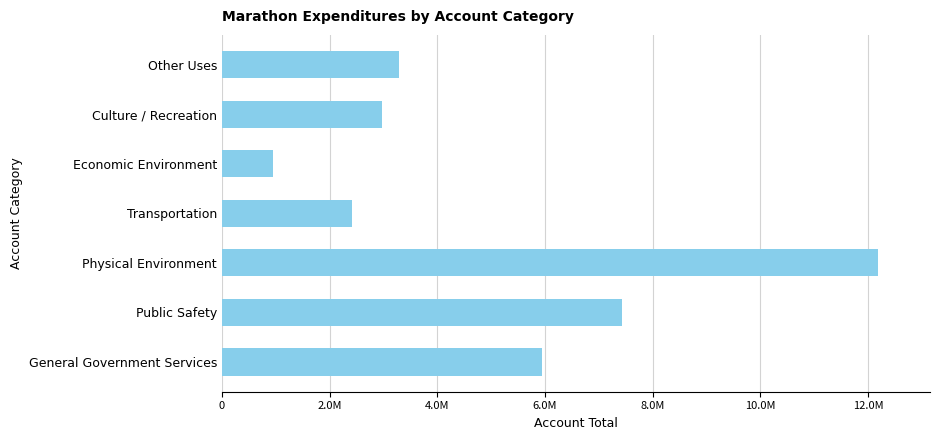

What is the sum of all values?

35192667